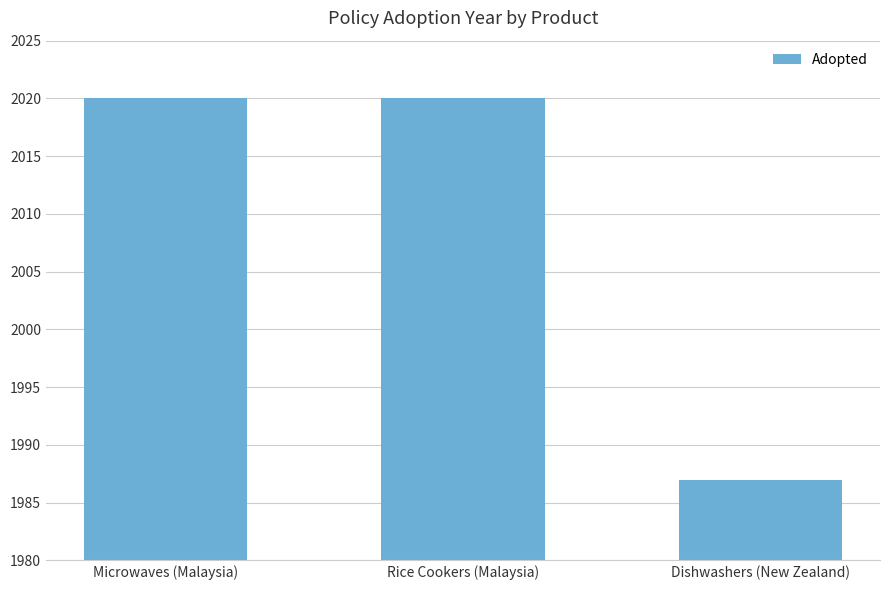

How many values are below 2020?

1